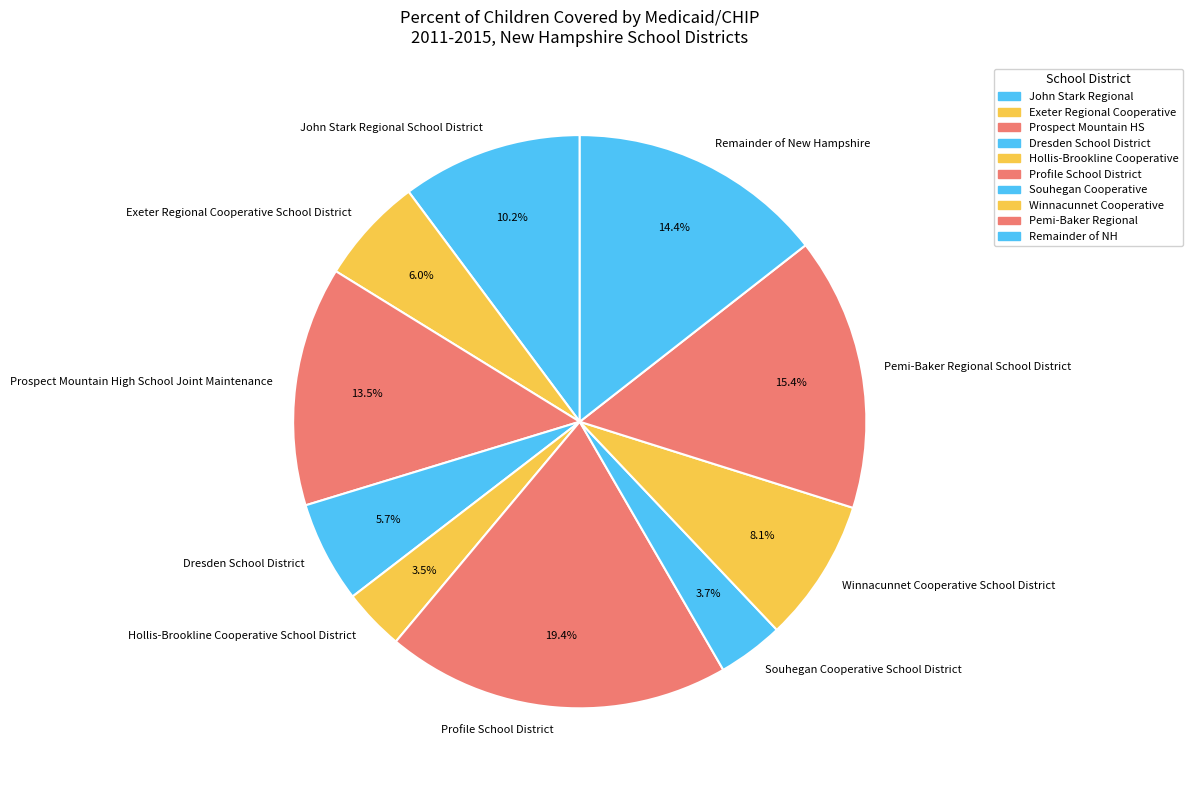

Approximately how many times larger is the value at Winnacunnet Cooperative School District compared to John Stark Regional School District?

0.8